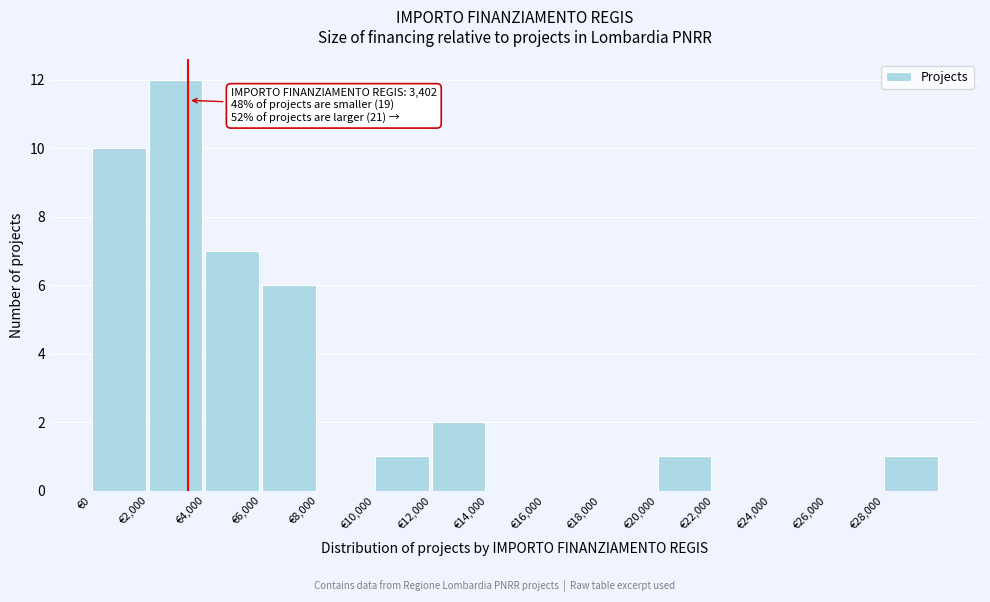

Which range on the x-axis has the tallest bar?

2000 to 4000